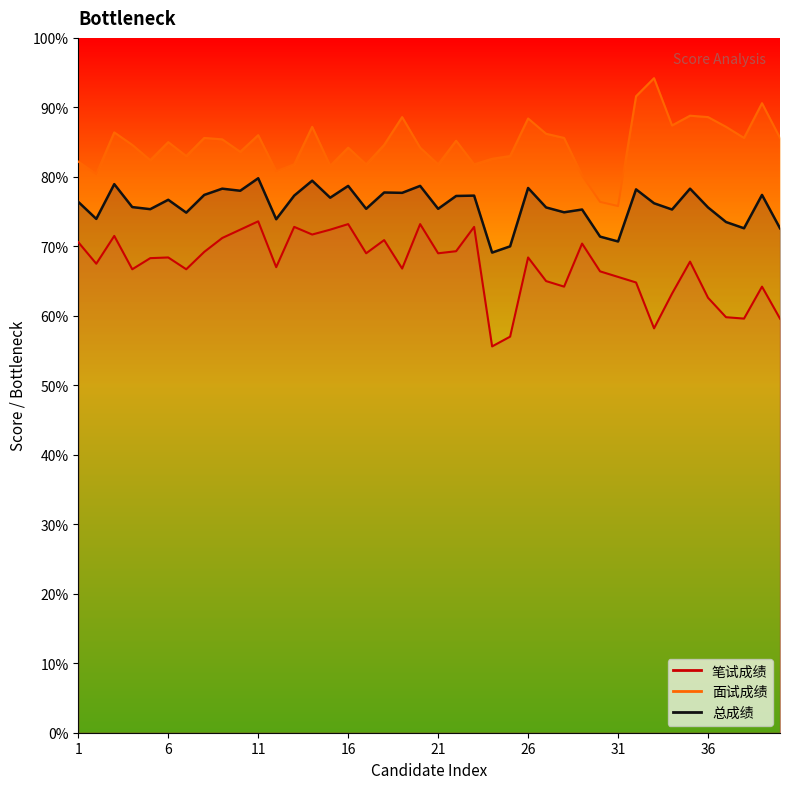

Reading left to right, extract all data points from this chart.

笔试成绩: 70.6	67.5	71.5	66.7	68.3	68.4	66.7	69.2	71.2	72.4	73.6	67.0	72.8	71.7	72.4	73.2	69.0	70.9	66.8	73.2	69.0	69.3	72.8	55.6	57.0	68.4	65.0	64.2	70.4	66.4	65.6	64.8	58.2	63.2	67.8	62.6	59.8	59.6	64.2	59.6
面试成绩: 82.2	80.4	86.4	84.6	82.4	85.0	83.0	85.6	85.4	83.6	86.0	80.8	81.8	87.2	81.6	84.2	81.8	84.6	88.6	84.2	81.8	85.2	81.8	82.6	83.0	88.4	86.2	85.6	80.2	76.4	75.8	91.6	94.2	87.4	88.8	88.6	87.2	85.6	90.6	85.6
总成绩: 76.4	74.0	79.0	75.7	75.3	76.7	74.8	77.4	78.3	78.0	79.8	73.9	77.3	79.5	77.0	78.7	75.4	77.8	77.7	78.7	75.4	77.2	77.3	69.1	70.0	78.4	75.6	74.9	75.3	71.4	70.7	78.2	76.2	75.3	78.3	75.6	73.5	72.6	77.4	72.6